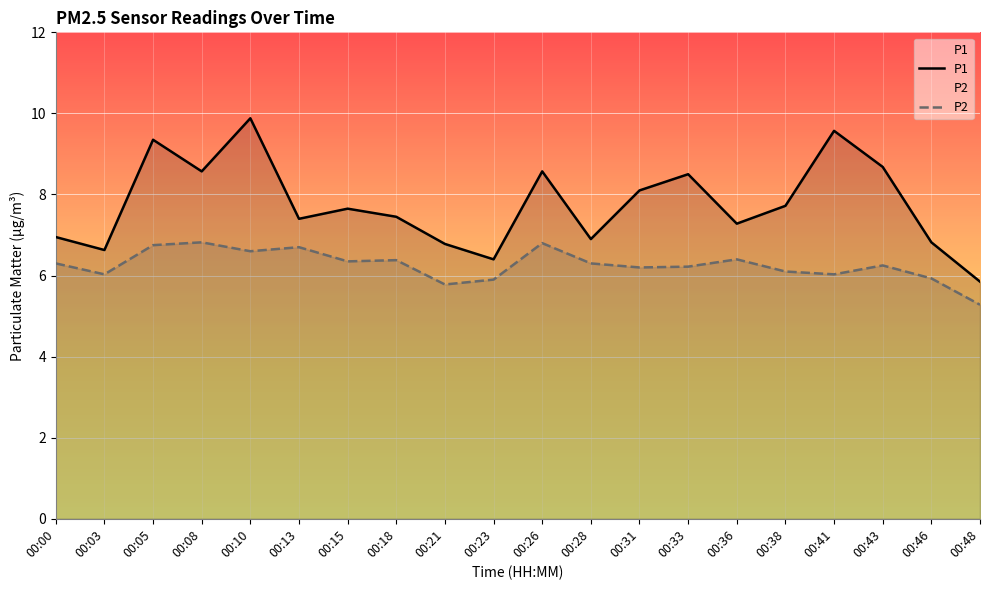

What is the greatest value displayed?

9.9